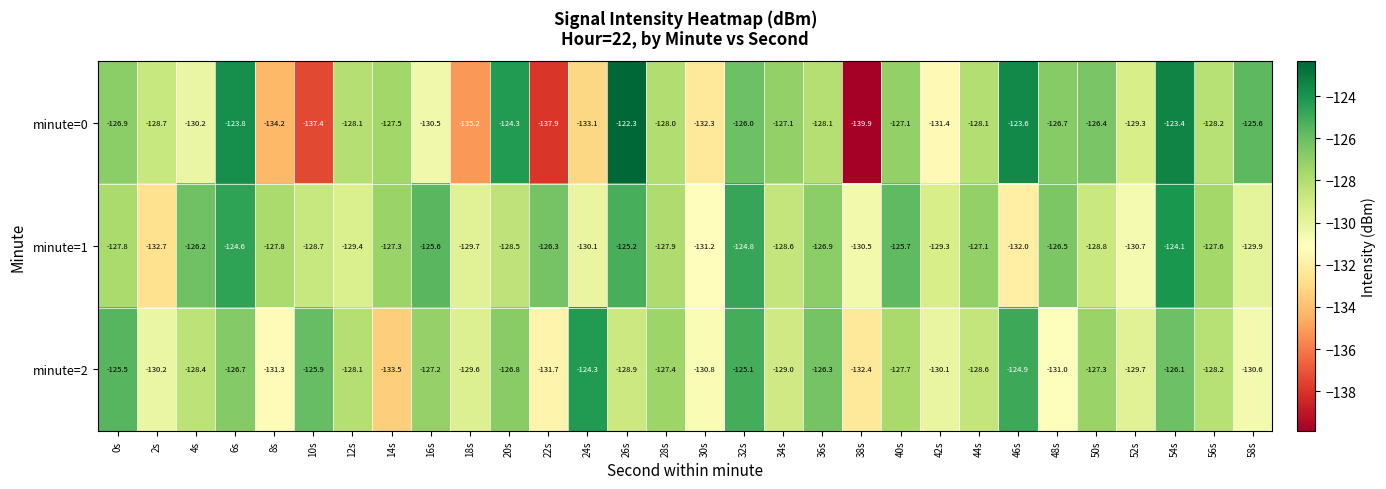

Rank the series by their average value, from highest to lowest.

minute=1, minute=2, minute=0